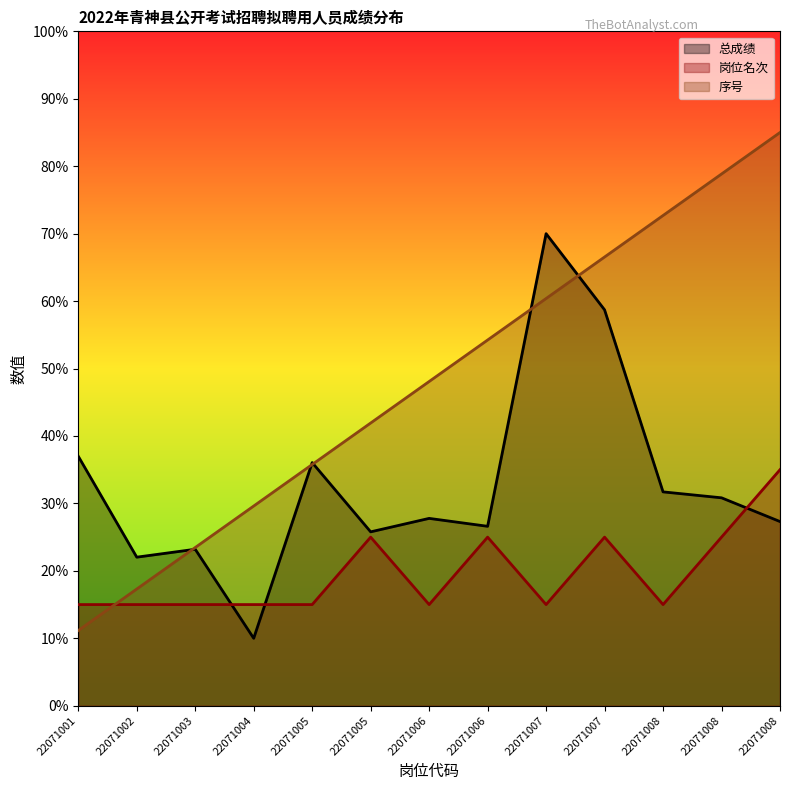

At which category is the sum across all series the highest?

22071007